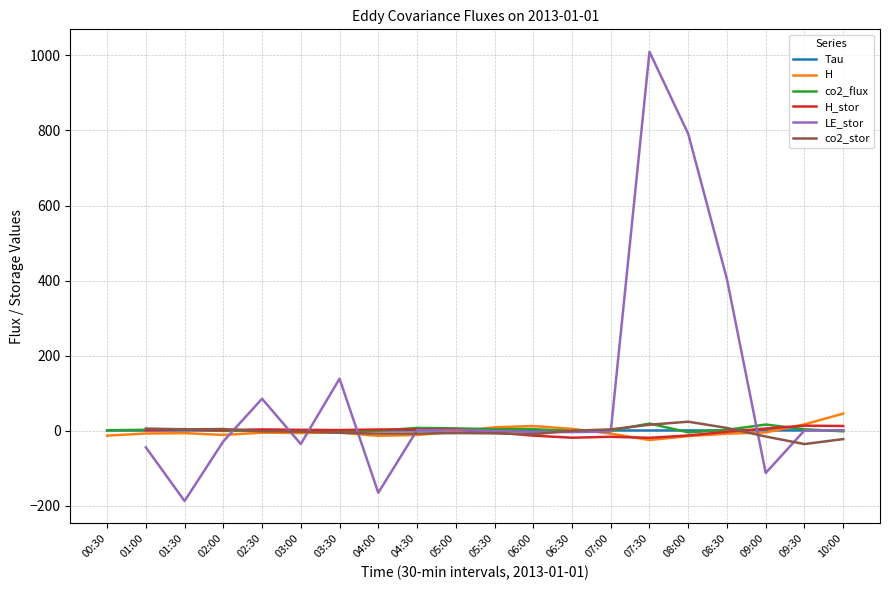

What is the difference between the second highest and minimum values in the LE_stor series?

979.0